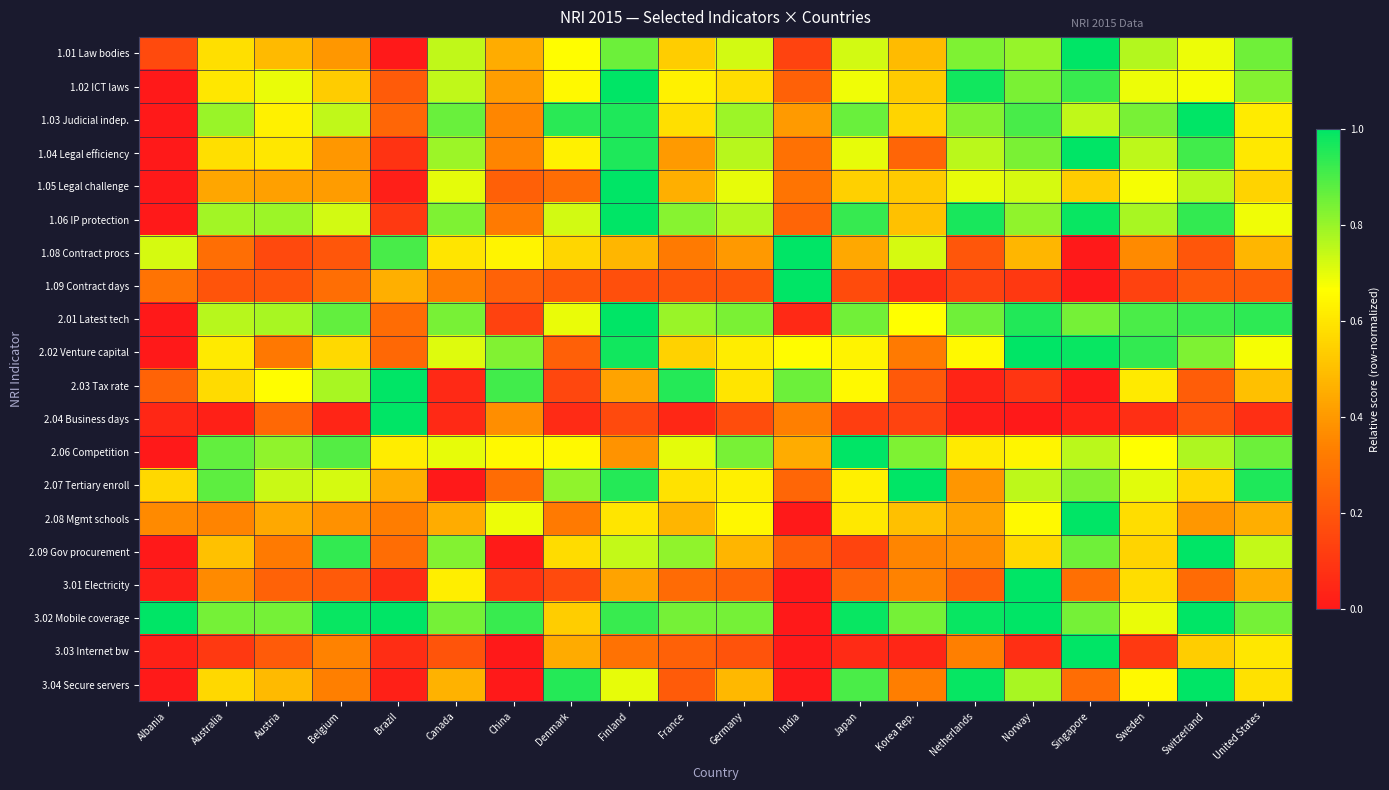

What is the total value across all series at India?

6.5